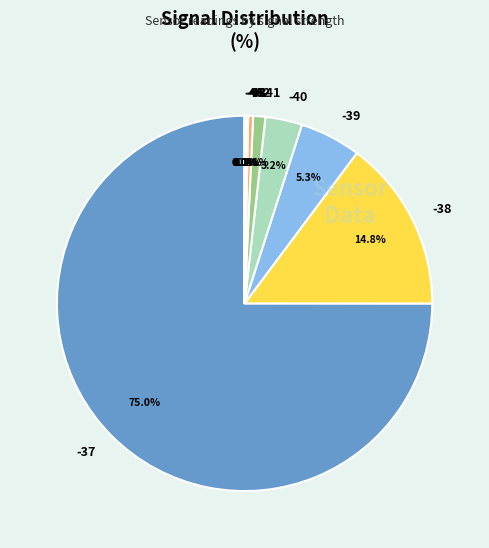

How much of the chart is everything except -42?

99.6%